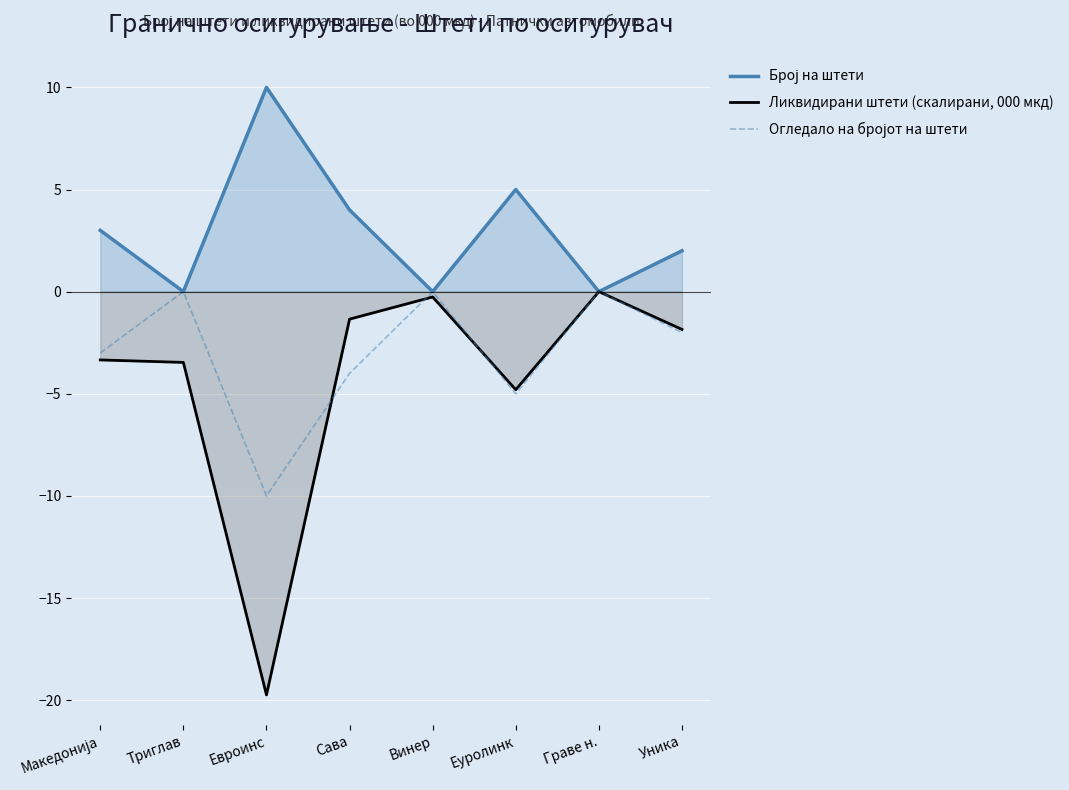

Which series has the largest total across all categories?

Број на штети